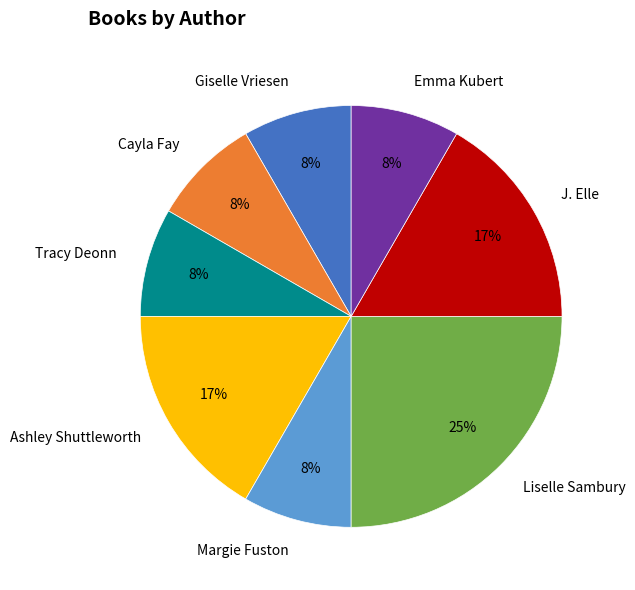

Does any single category account for the majority?

No